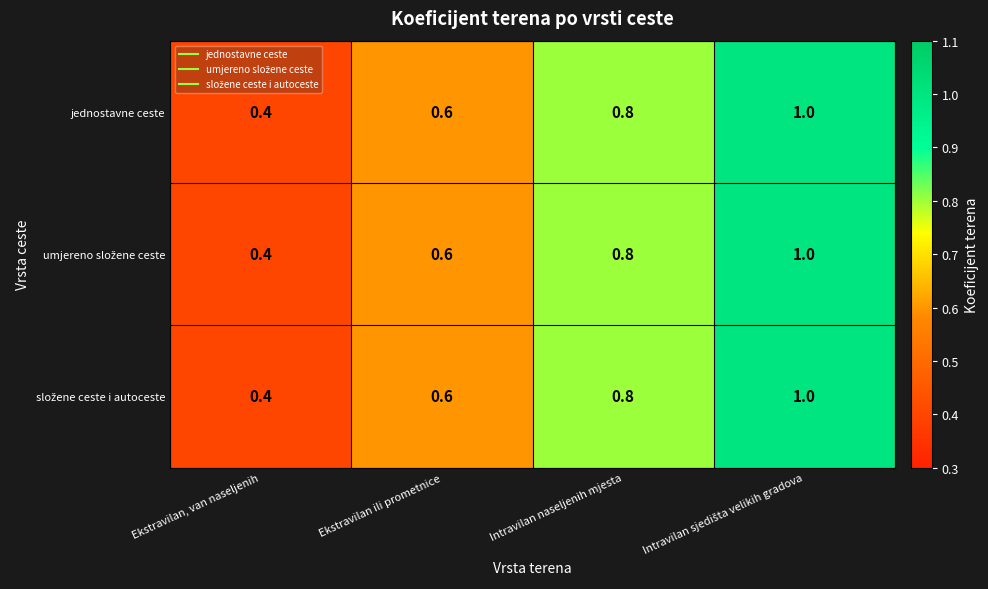

What is the total value across all series at Ekstravilan ili prometnice?

1.8